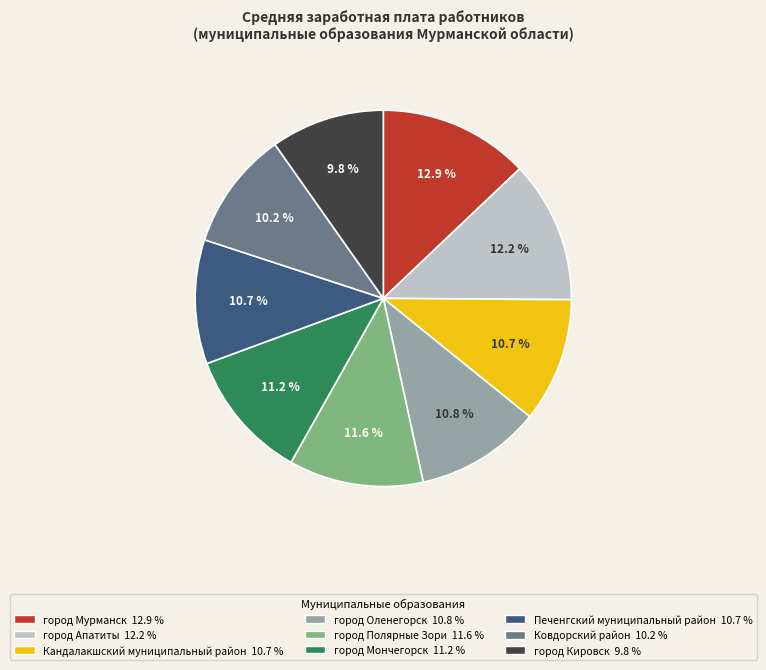

What percentage is the город Мурманск slice, to the nearest percent?

13%